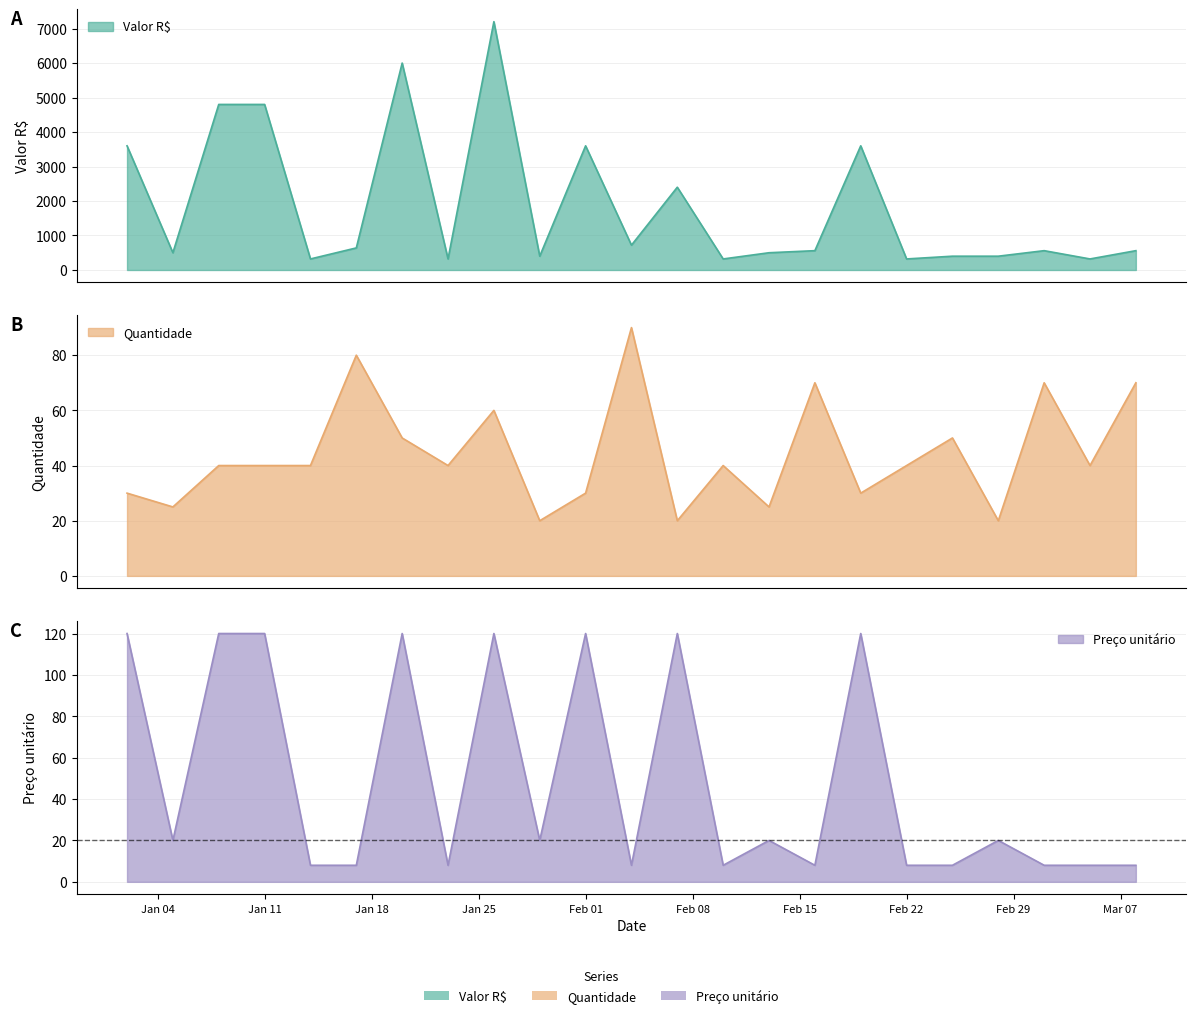

What value does the Valor R$ series have at Feb 01?

3600